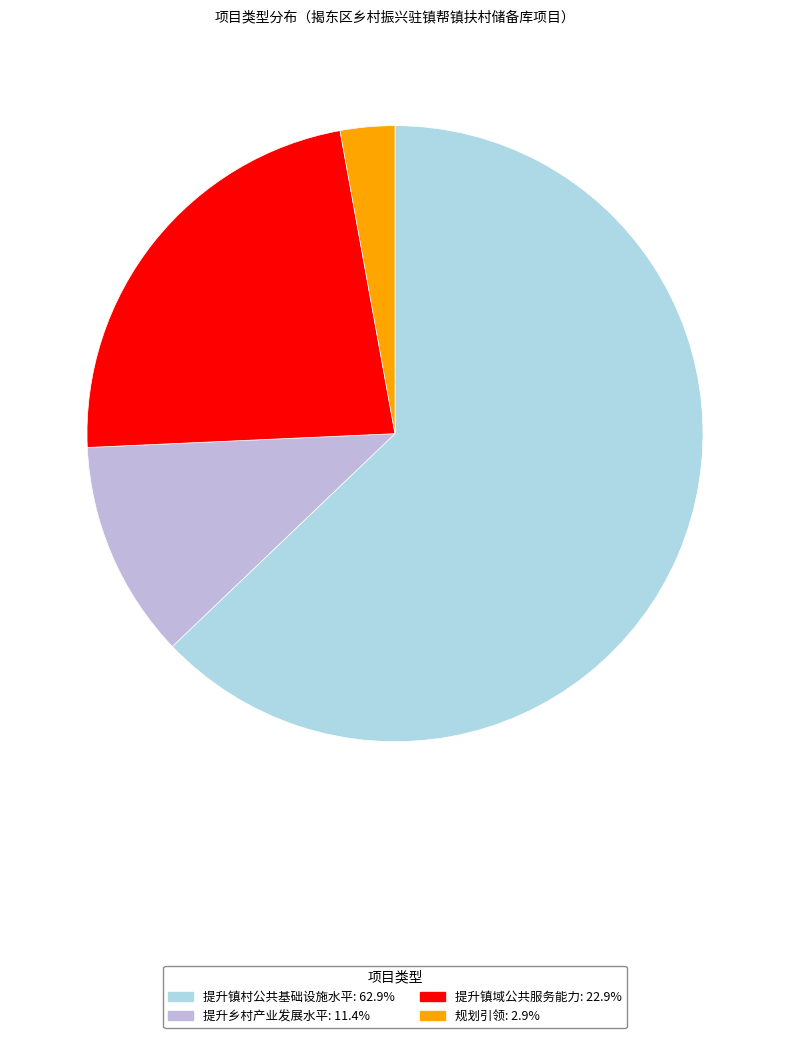

How many slices are in this pie chart?

4